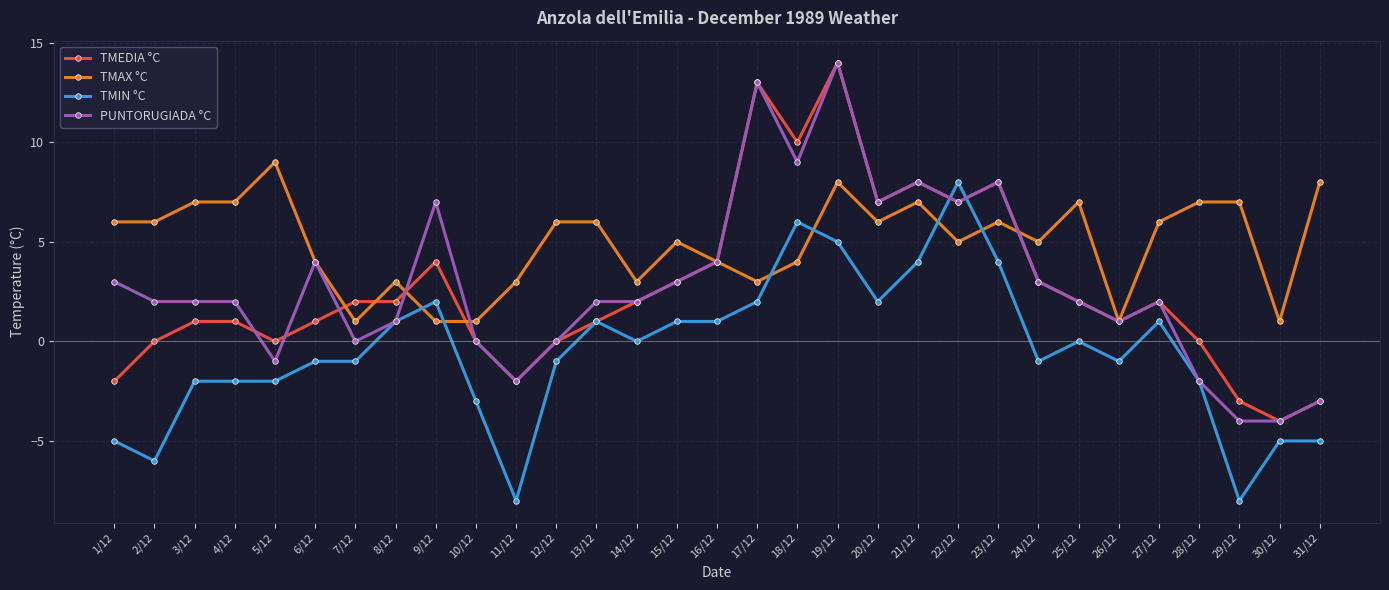

What is the spread (max minus min) of values at 19/12?

9